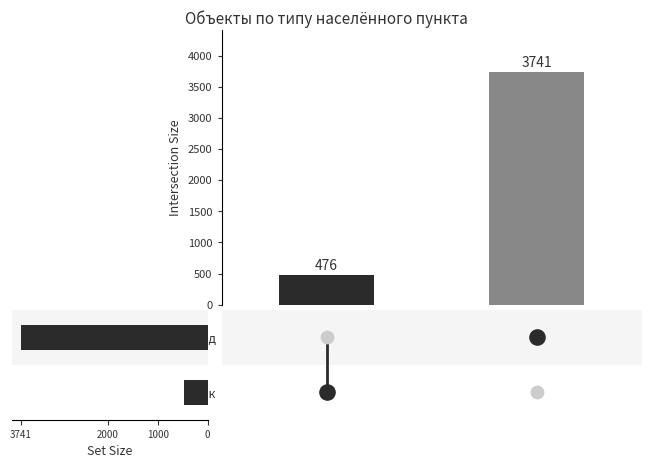

What is the change in value from 0 to 1000?

+3265